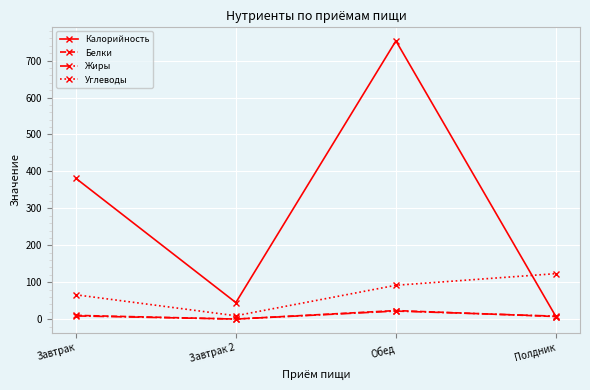

Rank the categories by Калорийность value from lowest to highest.

Полдник, Завтрак 2, Завтрак, Обед